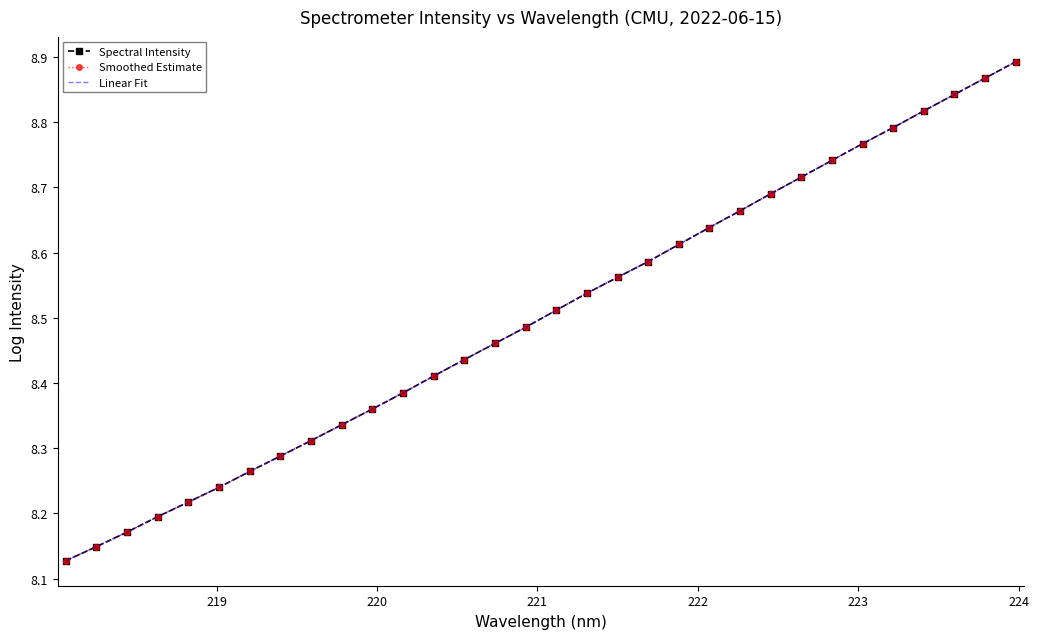

Count the Spectral Intensity values in the range 8 to 9.

32